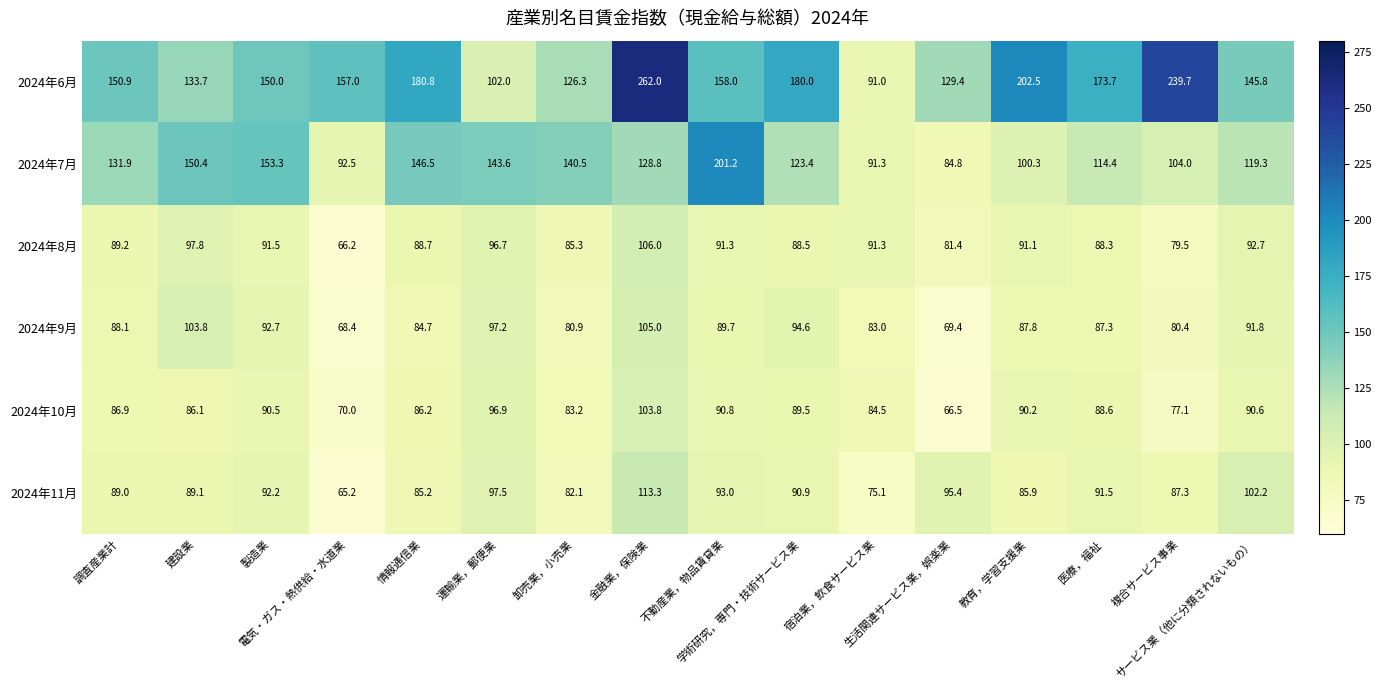

How many distinct data groups are displayed?

6